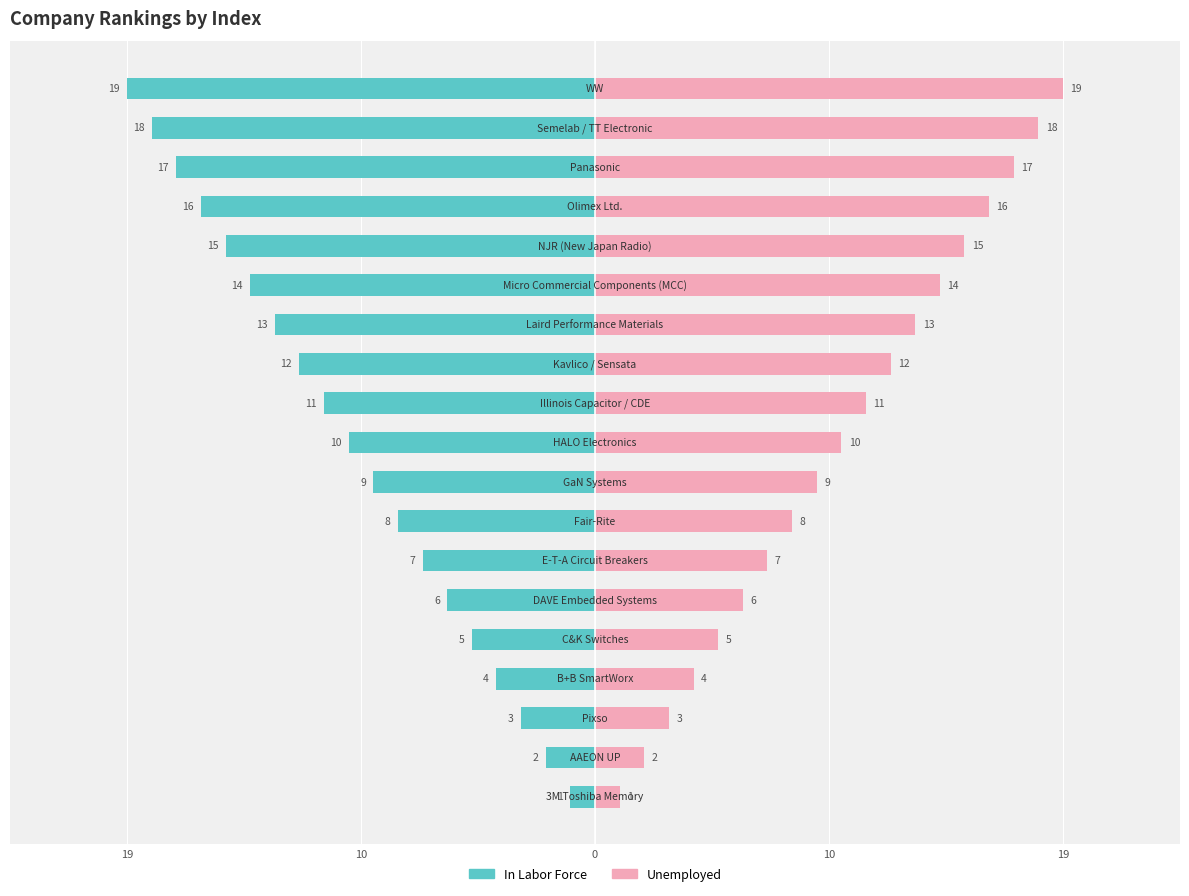

How many data points does each series have?

19